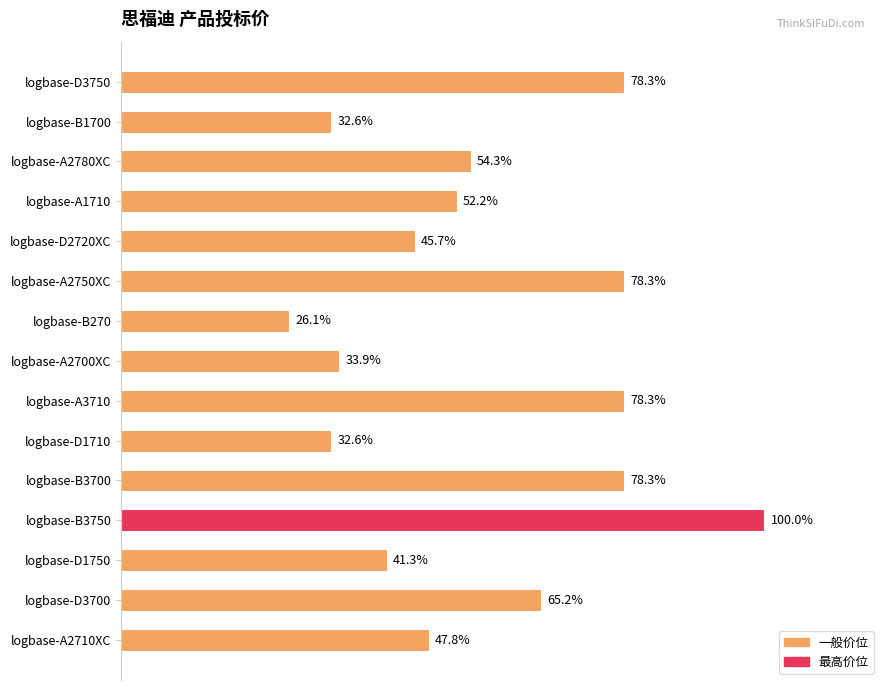

Are the bars horizontal?

Yes